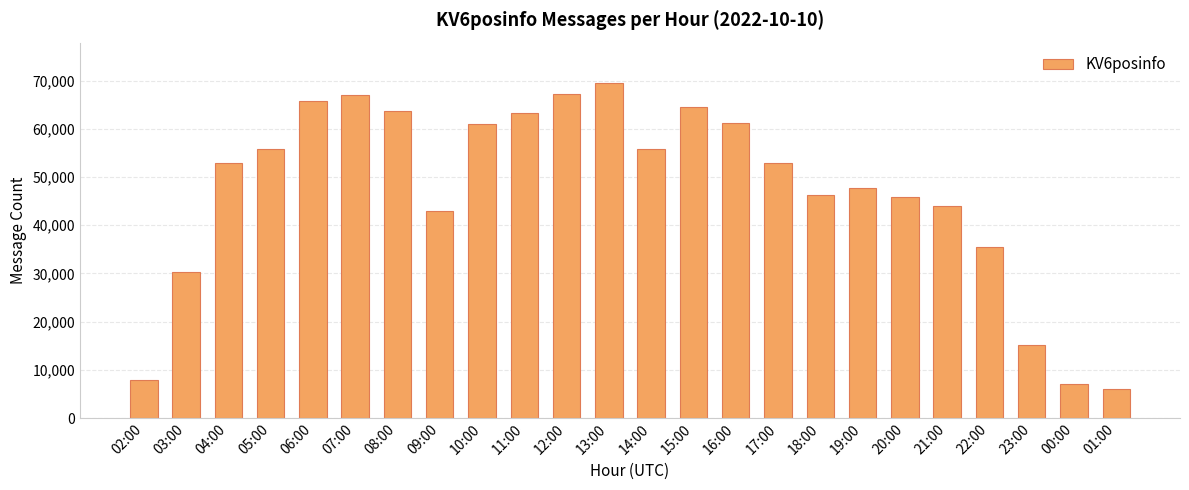

What is the average value?

47035